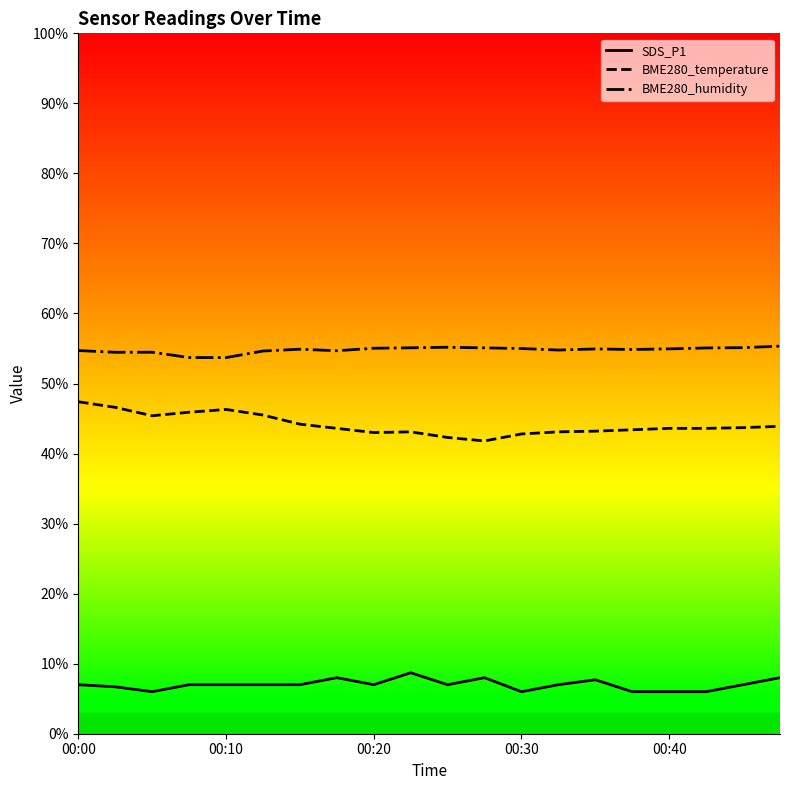

Reading left to right, extract all data points from this chart.

SDS_P1: 7.0	6.7	6.0	7.0	7.0	7.0	7.0	8.0	7.0	8.7	7.0	8.0	6.0	7.0	7.7	6.0	6.0	6.0	7.0	8.0
BME280_temperature: 47.4	46.6	45.4	45.9	46.3	45.5	44.2	43.6	43.0	43.1	42.3	41.8	42.8	43.1	43.2	43.4	43.6	43.6	43.7	43.9
BME280_humidity: 54.7	54.5	54.5	53.7	53.7	54.6	54.9	54.7	55.0	55.1	55.2	55.1	55.0	54.8	54.9	54.9	55.0	55.1	55.1	55.3